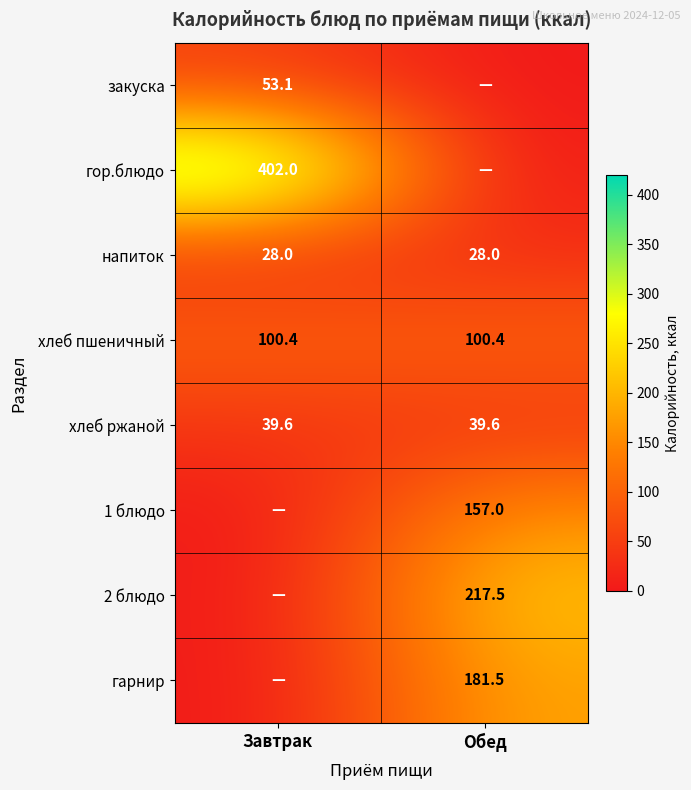

True or false: хлеб пшеничный has a value of 40.8 at Завтрак.

False